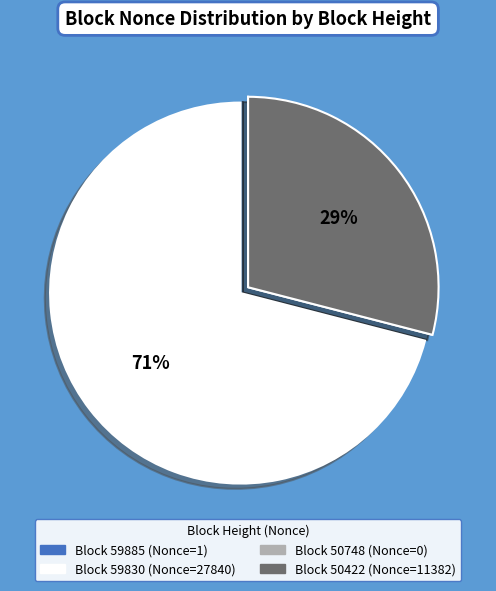

Is there any slice that represents more than half of the pie?

Yes